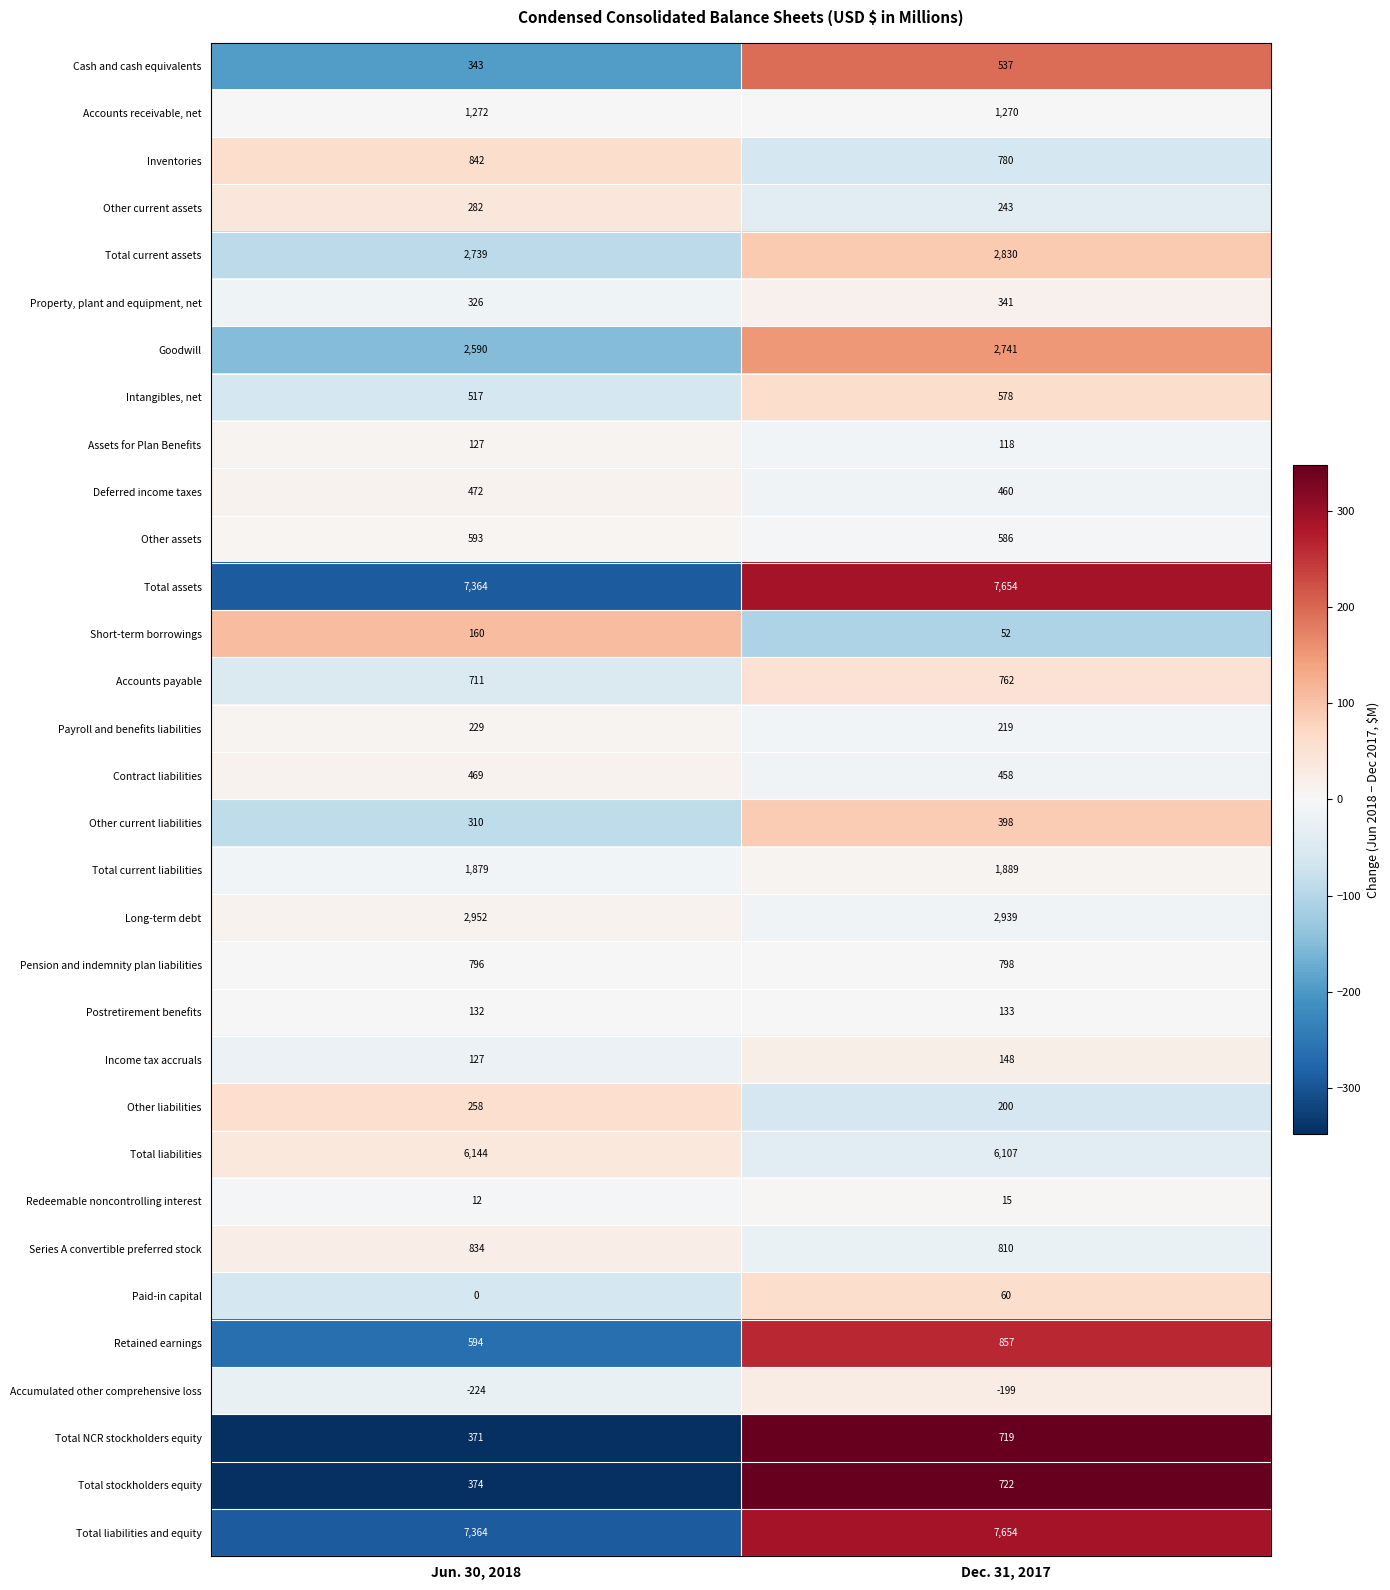

What value does the Other assets series have at Jun. 30, 2018?

593